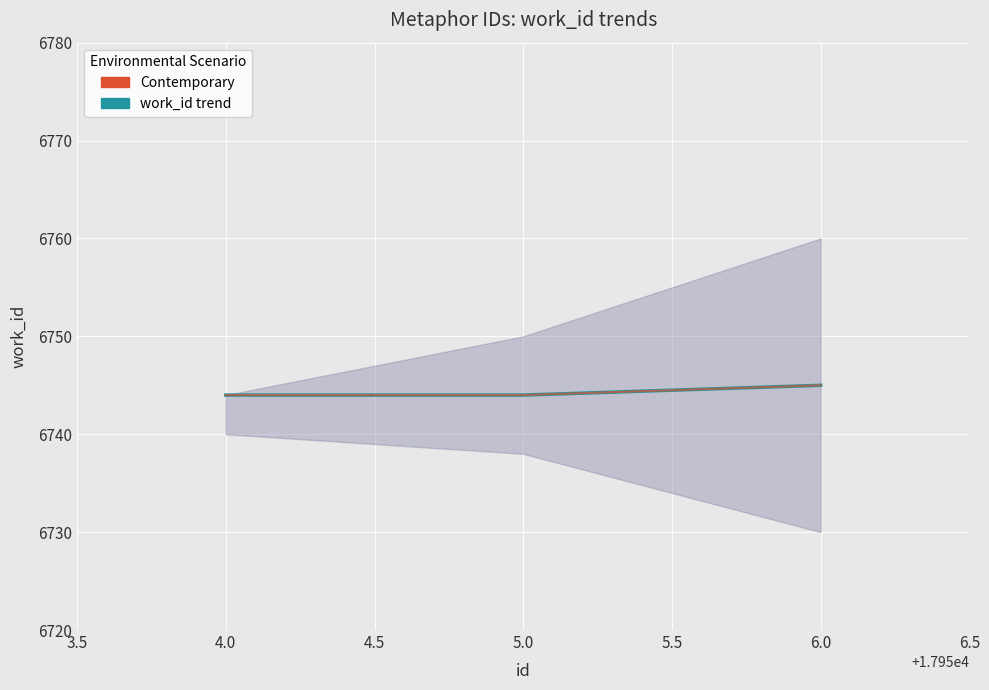

At how many categories does at least one series exceed 6744?

1